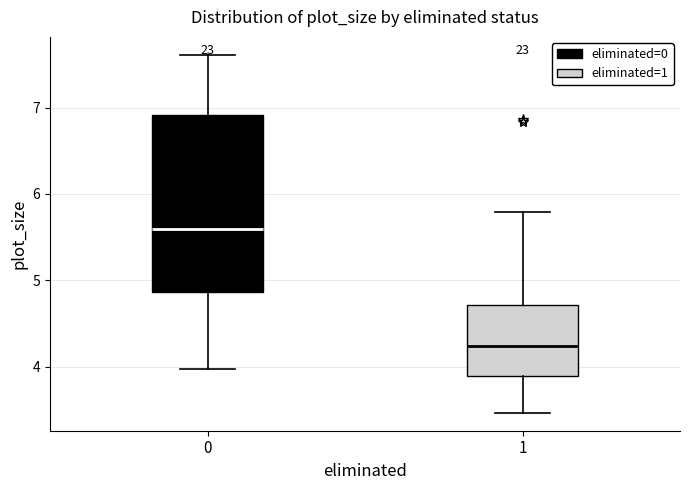

Which box's median line is the lowest?

1